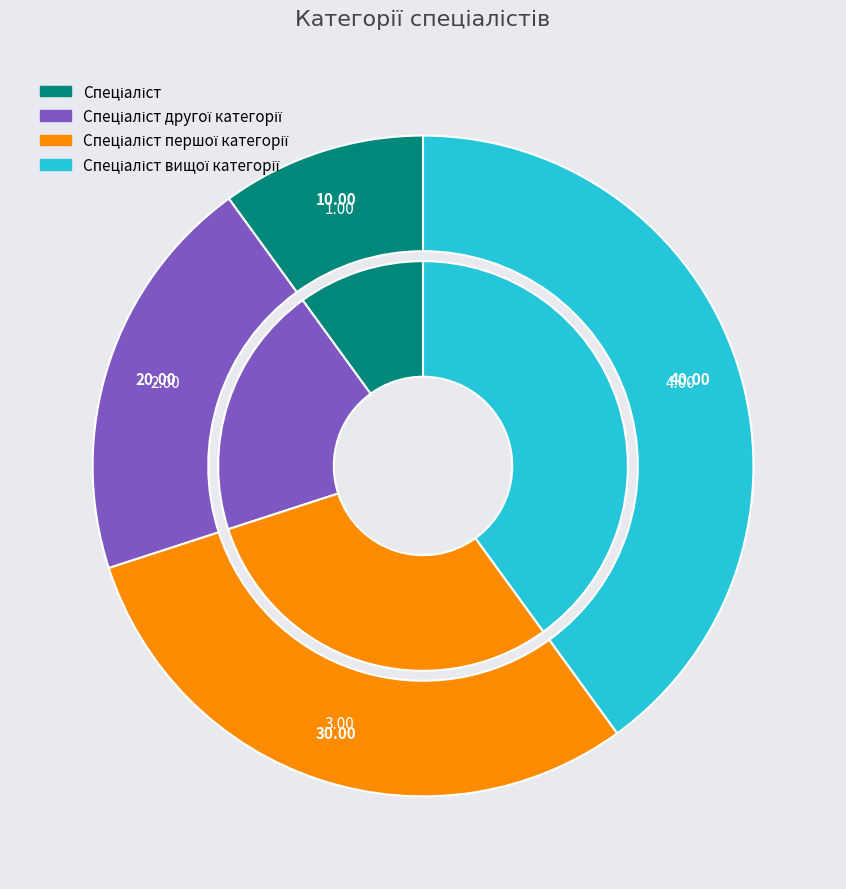

Does any single category account for the majority?

No